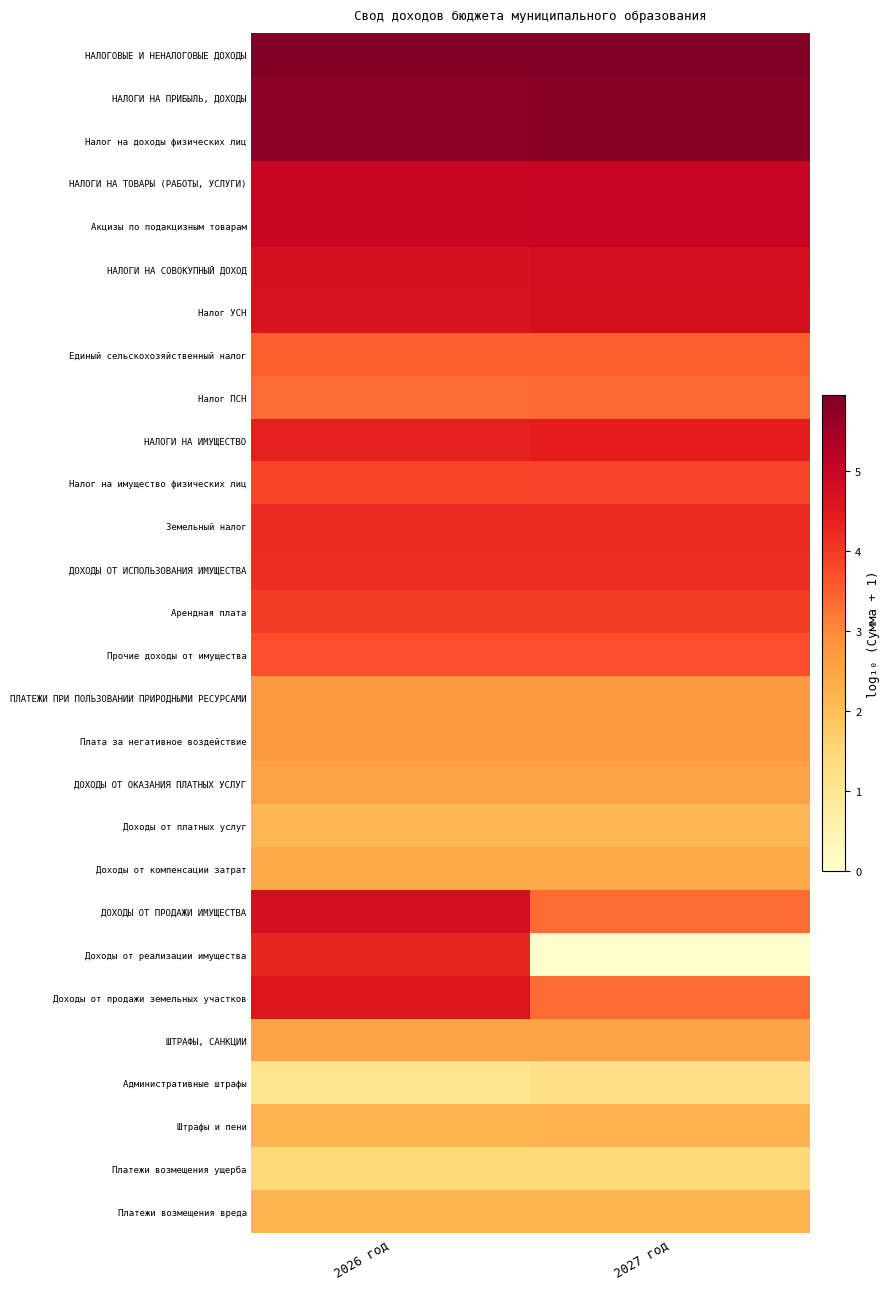

Reading left to right, transcribe all the data shown in this chart.

НАЛОГОВЫЕ И НЕНАЛОГОВЫЕ ДОХОДЫ: 2026 год=5.9	2027 год=5.9
НАЛОГИ НА ПРИБЫЛЬ, ДОХОДЫ: 2026 год=5.8	2027 год=5.8
Налог на доходы физических лиц: 2026 год=5.8	2027 год=5.8
НАЛОГИ НА ТОВАРЫ (РАБОТЫ, УСЛУГИ): 2026 год=5.0	2027 год=5.0
Акцизы по подакцизным товарам: 2026 год=5.0	2027 год=5.0
НАЛОГИ НА СОВОКУПНЫЙ ДОХОД: 2026 год=4.7	2027 год=4.8
Налог УСН: 2026 год=4.6	2027 год=4.7
Единый сельскохозяйственный налог: 2026 год=3.5	2027 год=3.5
Налог ПСН: 2026 год=3.4	2027 год=3.4
НАЛОГИ НА ИМУЩЕСТВО: 2026 год=4.4	2027 год=4.4
Налог на имущество физических лиц: 2026 год=3.8	2027 год=3.9
Земельный налог: 2026 год=4.2	2027 год=4.2
ДОХОДЫ ОТ ИСПОЛЬЗОВАНИЯ ИМУЩЕСТВА: 2026 год=4.2	2027 год=4.2
Арендная плата: 2026 год=4.0	2027 год=4.0
Прочие доходы от имущества: 2026 год=3.7	2027 год=3.7
ПЛАТЕЖИ ПРИ ПОЛЬЗОВАНИИ ПРИРОДНЫМИ РЕСУРСАМИ: 2026 год=2.7	2027 год=2.7
Плата за негативное воздействие: 2026 год=2.7	2027 год=2.7
ДОХОДЫ ОТ ОКАЗАНИЯ ПЛАТНЫХ УСЛУГ: 2026 год=2.5	2027 год=2.6
Доходы от платных услуг: 2026 год=2.1	2027 год=2.1
Доходы от компенсации затрат: 2026 год=2.3	2027 год=2.4
ДОХОДЫ ОТ ПРОДАЖИ ИМУЩЕСТВА: 2026 год=4.8	2027 год=3.4
Доходы от реализации имущества: 2026 год=4.3	2027 год=0.0
Доходы от продажи земельных участков: 2026 год=4.6	2027 год=3.4
ШТРАФЫ, САНКЦИИ: 2026 год=2.5	2027 год=2.5
Административные штрафы: 2026 год=1.1	2027 год=1.2
Штрафы и пени: 2026 год=2.2	2027 год=2.2
Платежи возмещения ущерба: 2026 год=1.5	2027 год=1.5
Платежи возмещения вреда: 2026 год=2.2	2027 год=2.2